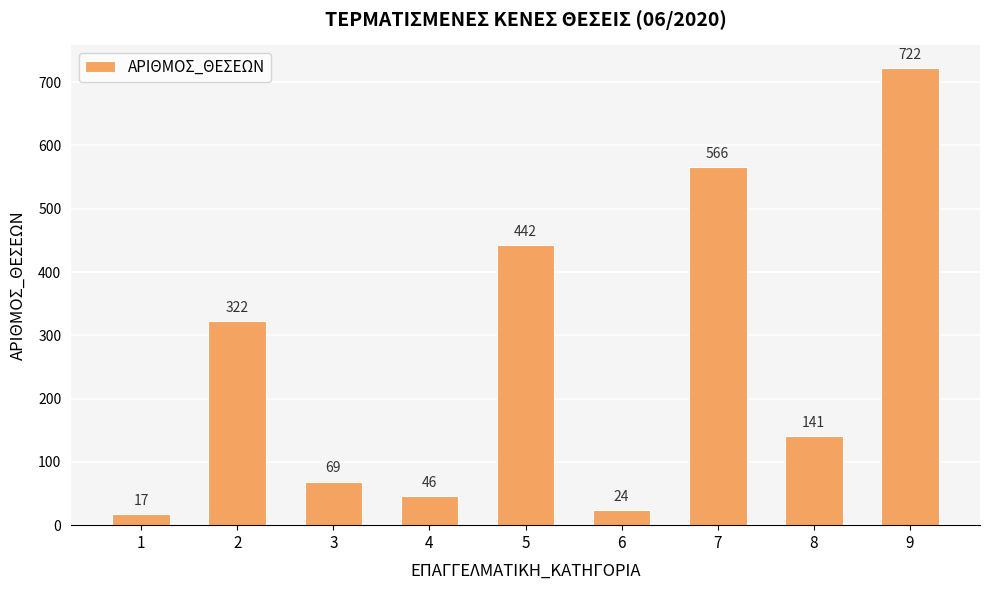

Reading left to right, extract all data points from this chart.

17	322	69	46	442	24	566	141	722